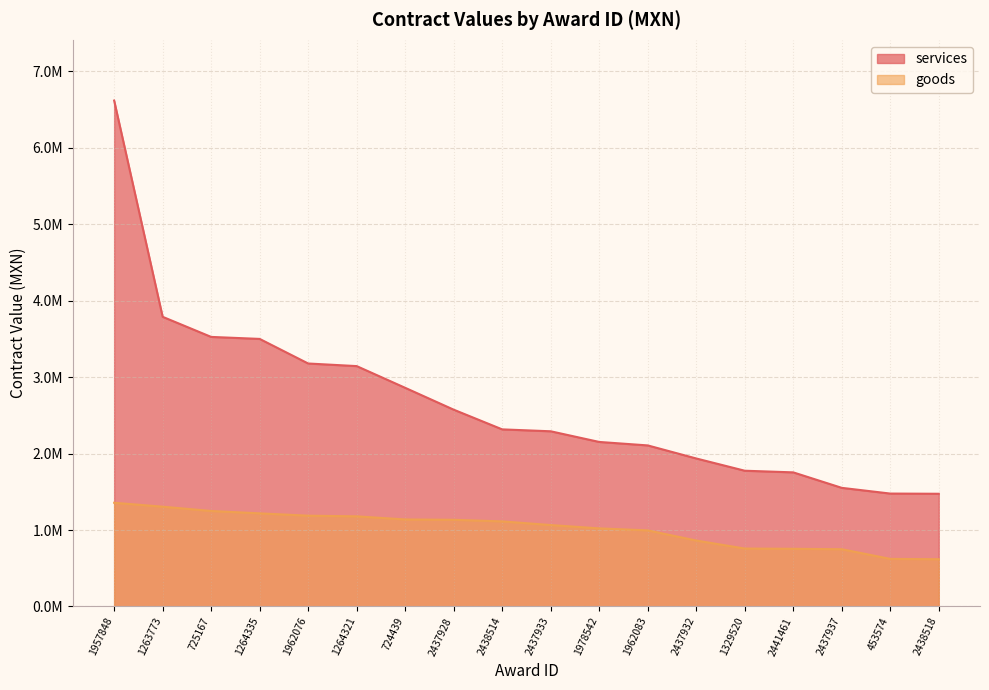

True or false: goods has a value of 1767301.4 at 2438514.

False